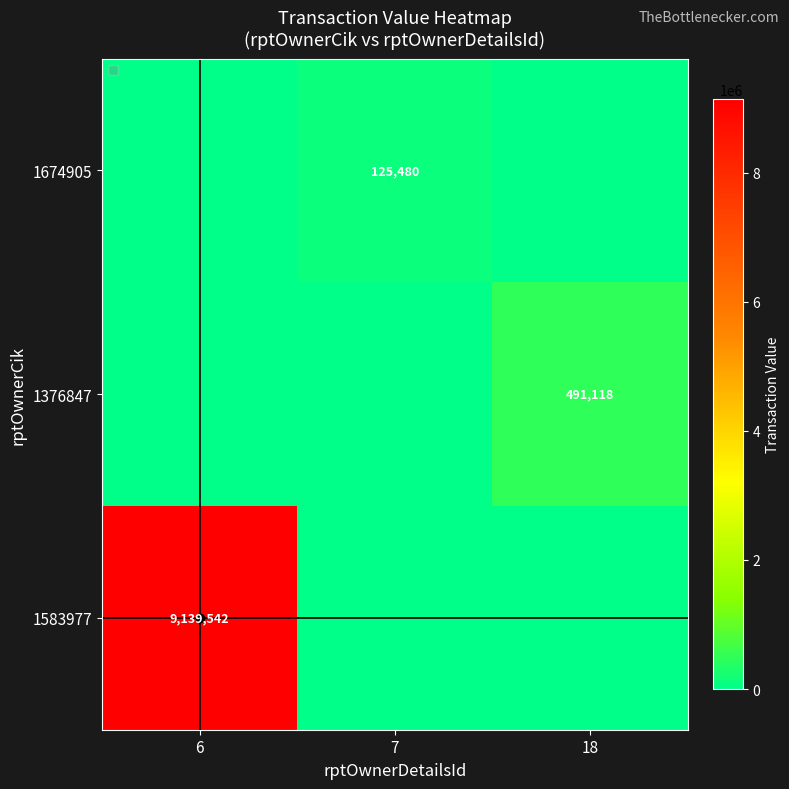

What is the difference between the highest and lowest values at 7?

125480